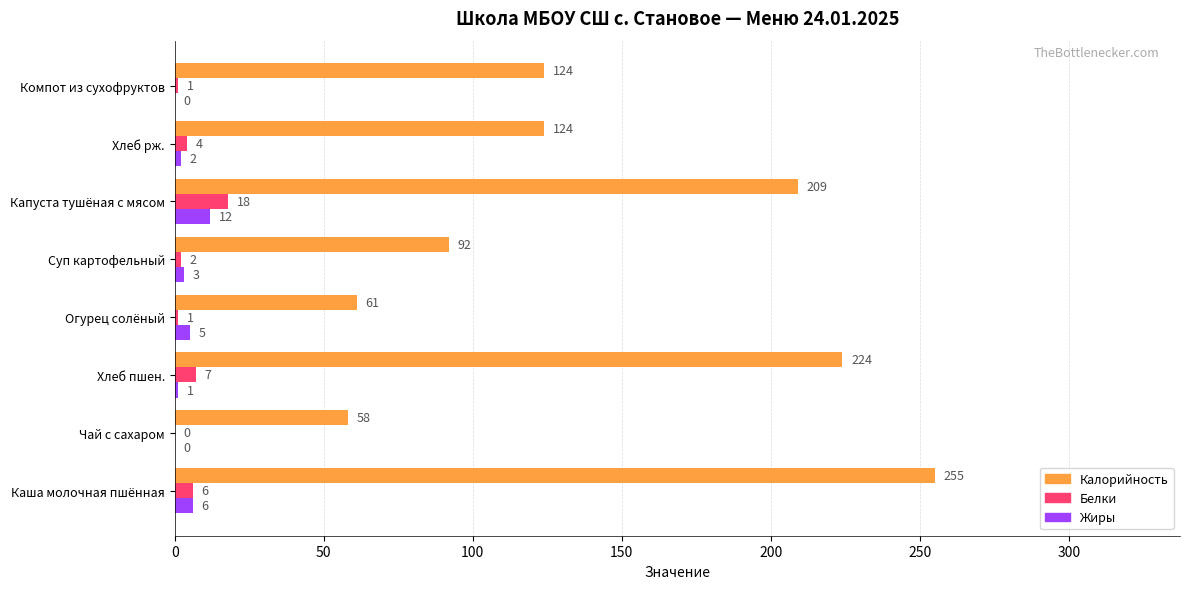

True or false: Калорийность has a value of 40 at Огурец солёный.

False